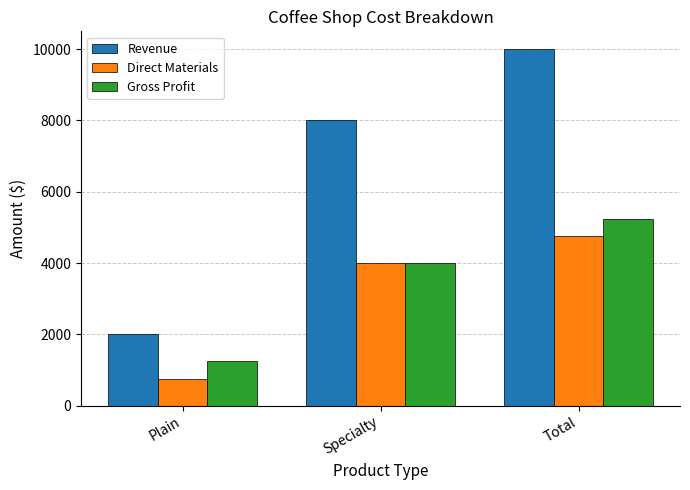

At which label does Revenue reach its peak?

Total